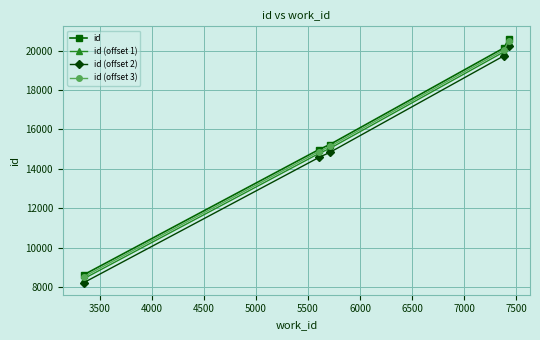

What is the value of the id point at the 4th from the left?

20146